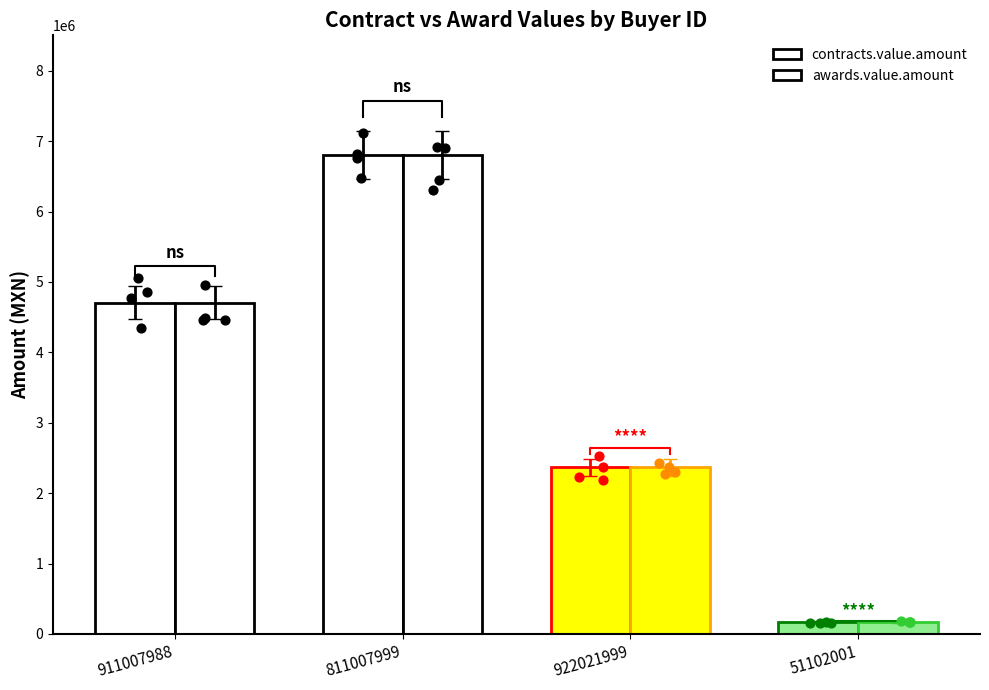

Which series has the largest total across all categories?

contracts.value.amount